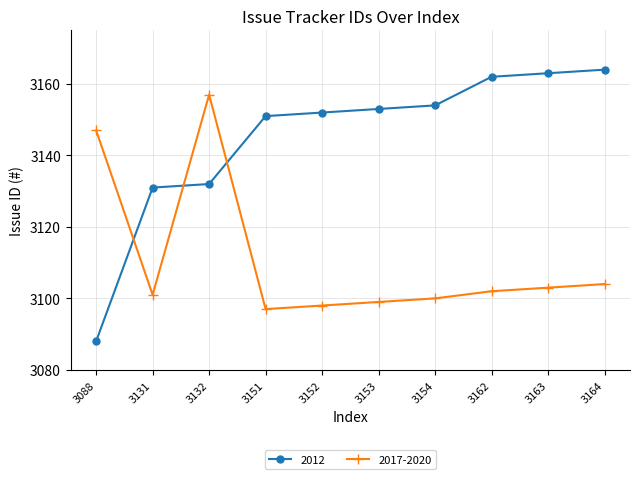

Between which two adjacent categories do 2017-2020 and 2012 first intersect?

3088 and 3131